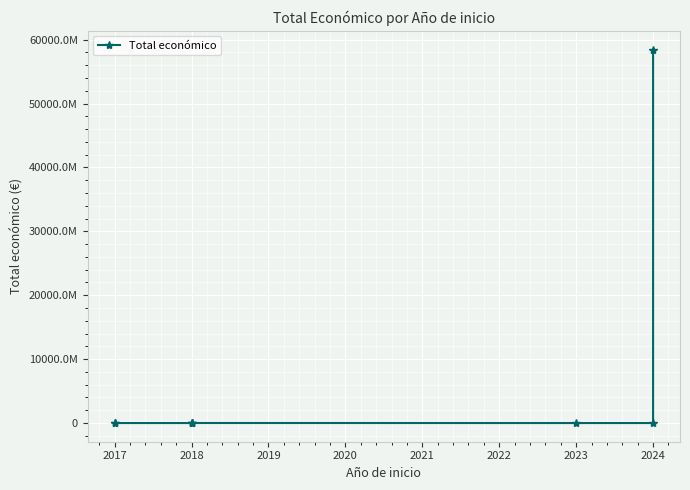

True or false: the data shows 865155 at 2023.

False